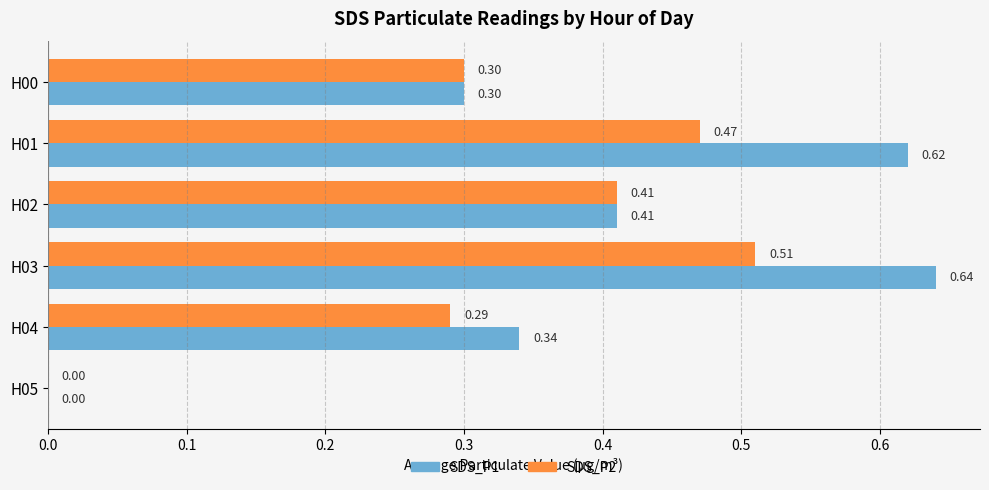

Between H00 and H03, which series saw the biggest shift?

SDS_P1